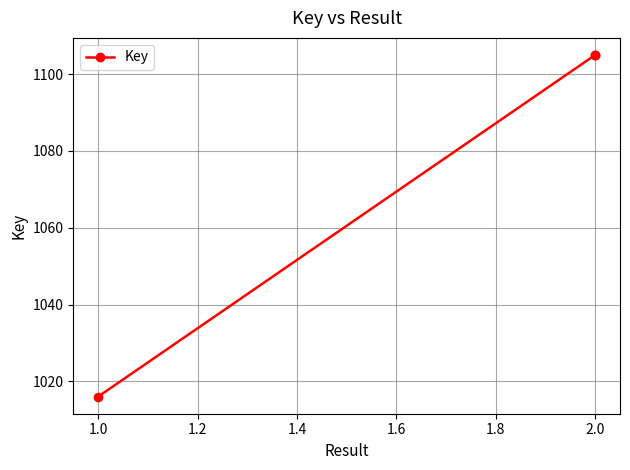

How many data points are less than 1105?

1